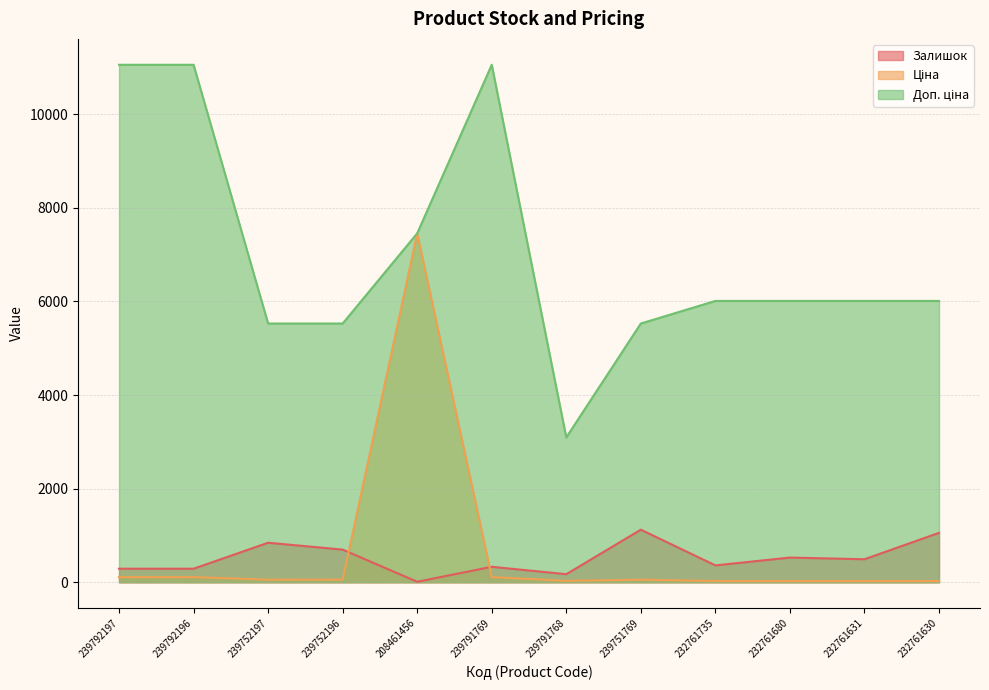

Which category has the lowest value in the Доп. ціна series?

239791768